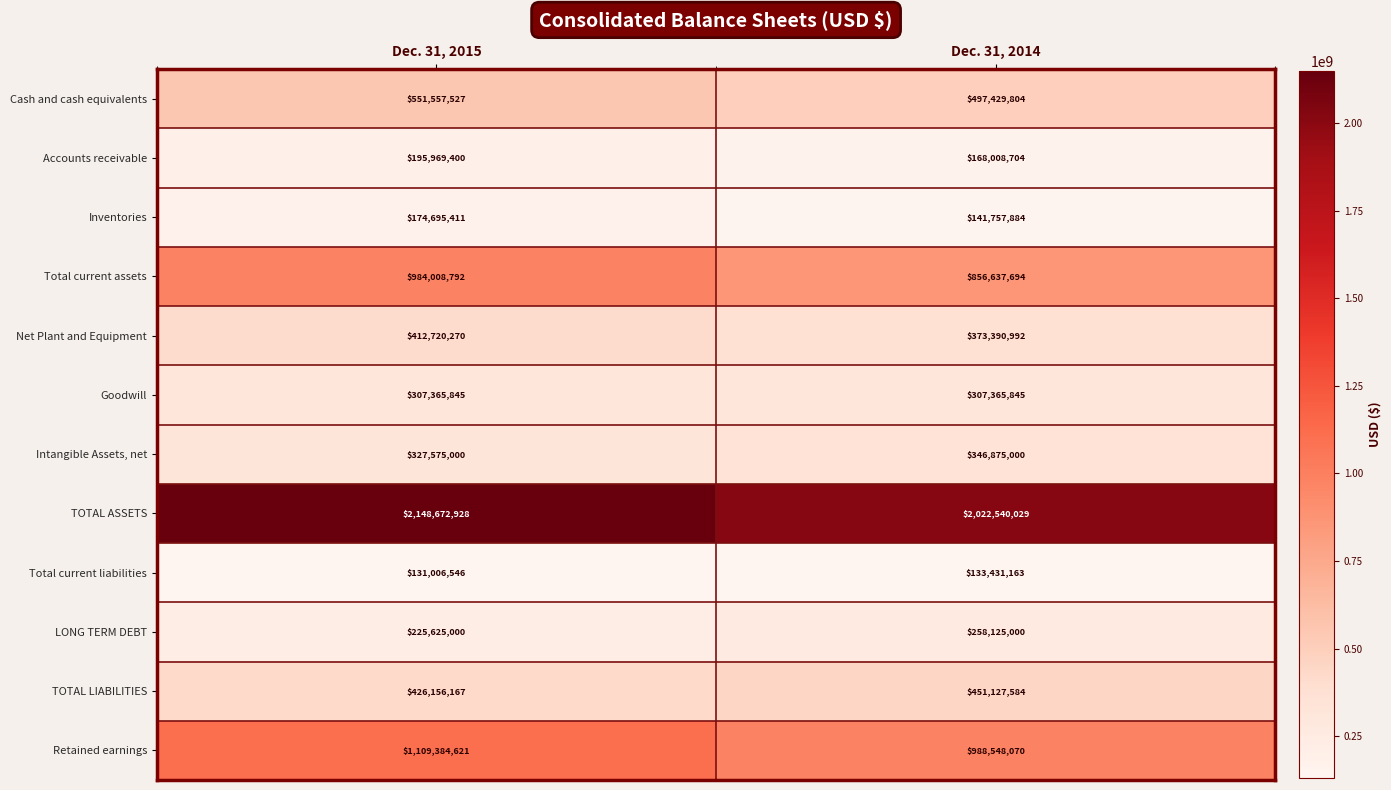

Is the value of Intangible Assets, net at Dec. 31, 2014 greater than the value of Net Plant and Equipment at Dec. 31, 2014?

No